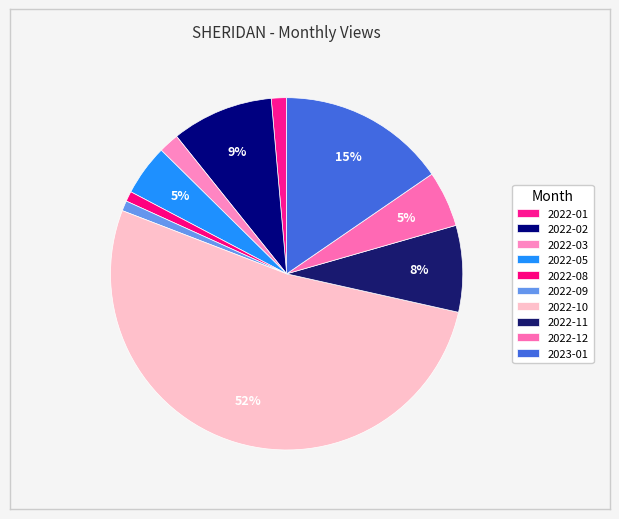

Does any single category account for the majority?

Yes